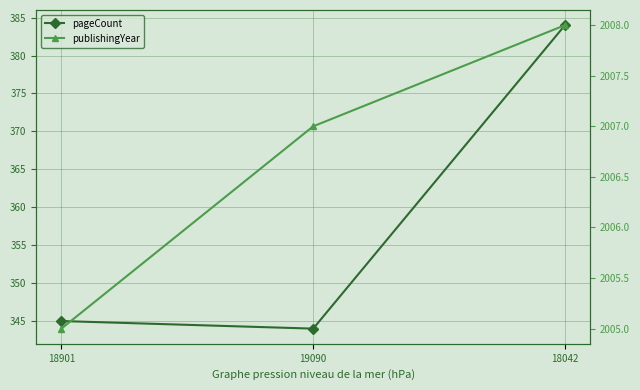

Which series has the largest range (max minus min)?

pageCount